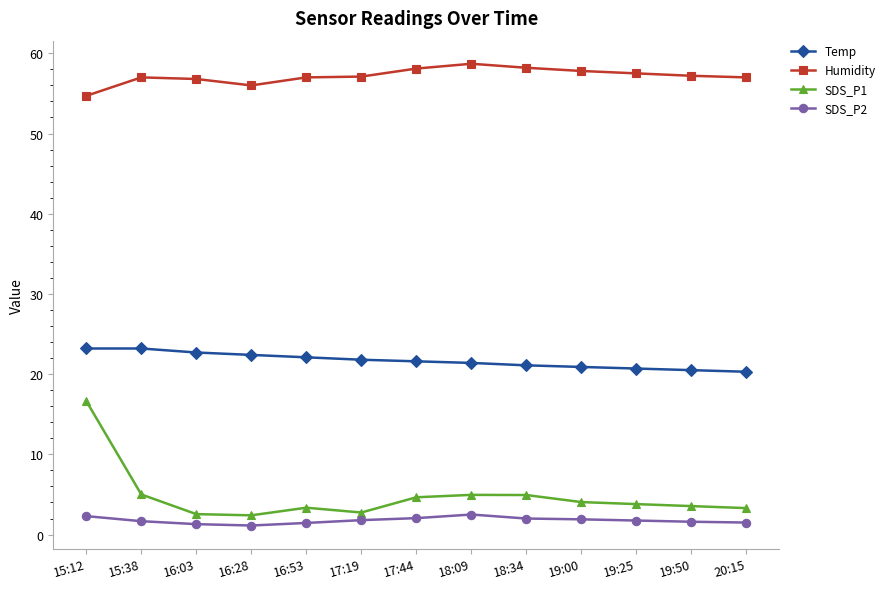

True or false: SDS_P2 has more than 0 points higher than both neighbors.

True